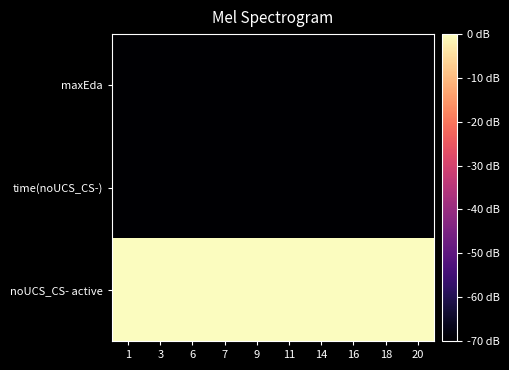

Count the number of data series in this chart.

3